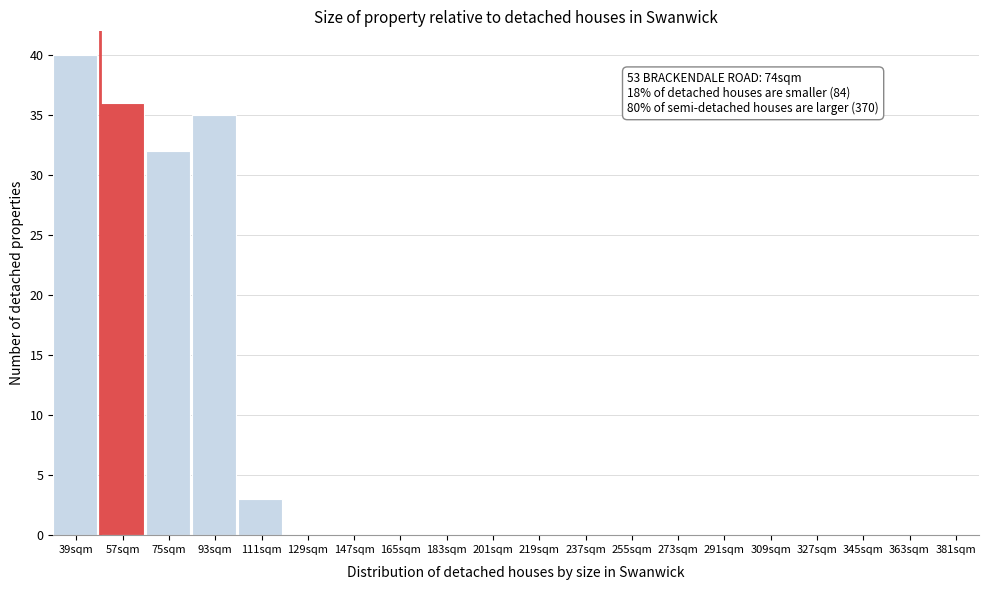

Reading right to left, what are all the values shown in this chart?

381sqm=0	363sqm=0	345sqm=0	327sqm=0	309sqm=0	291sqm=0	273sqm=0	255sqm=0	237sqm=0	219sqm=0	201sqm=0	183sqm=0	165sqm=0	147sqm=0	129sqm=0	111sqm=3	93sqm=35	75sqm=32	57sqm=36	39sqm=40